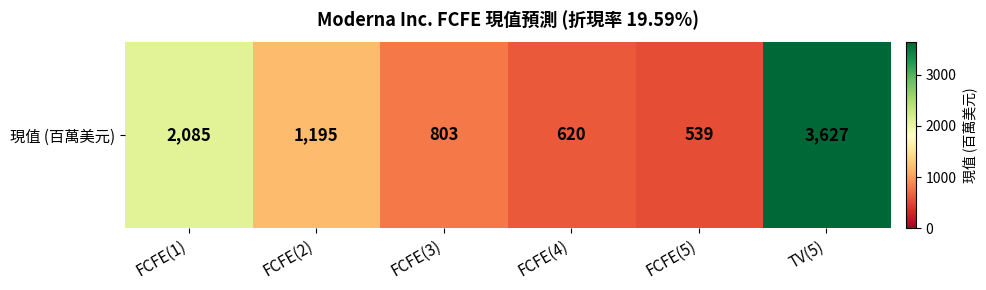

What is the greatest value displayed?

3627